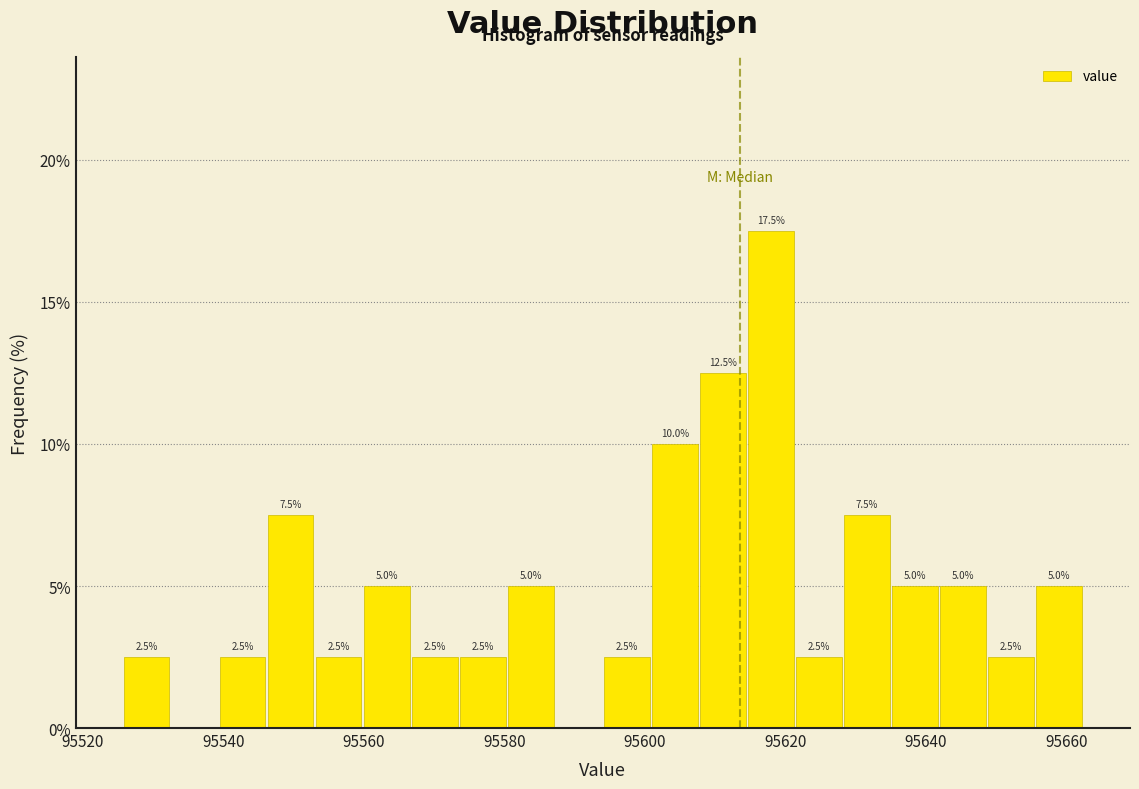

Read against the x-axis, roughly where is the centre of the tallest bar?

95618